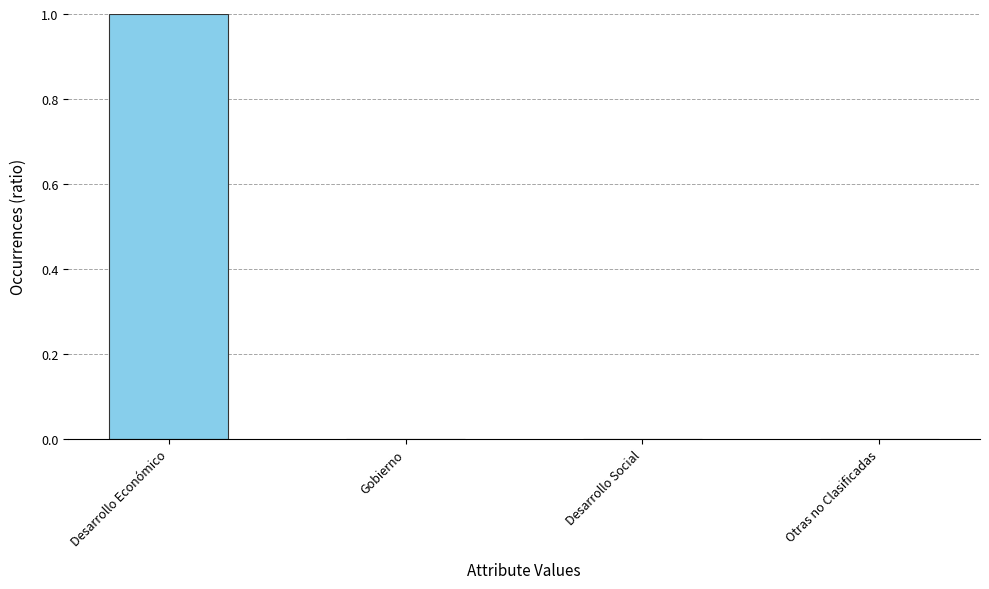

Are the bars grouped side by side (vs. stacked)?

No